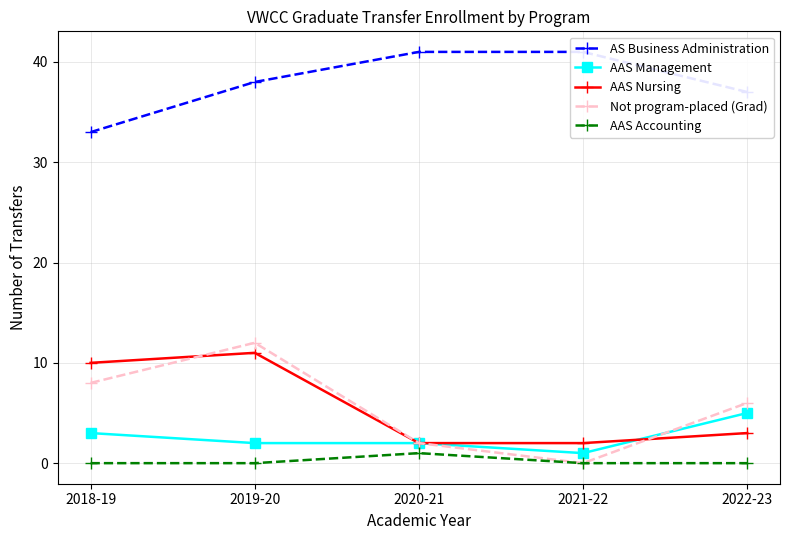

Reading left to right, transcribe all the data shown in this chart.

AS Business Administration: 2018-19=33	2019-20=38	2020-21=41	2021-22=41	2022-23=37
AAS Management: 2018-19=3	2019-20=2	2020-21=2	2021-22=1	2022-23=5
AAS Nursing: 2018-19=10	2019-20=11	2020-21=2	2021-22=2	2022-23=3
Not program-placed (Grad): 2018-19=8	2019-20=12	2020-21=2	2021-22=0	2022-23=6
AAS Accounting: 2018-19=0	2019-20=0	2020-21=1	2021-22=0	2022-23=0